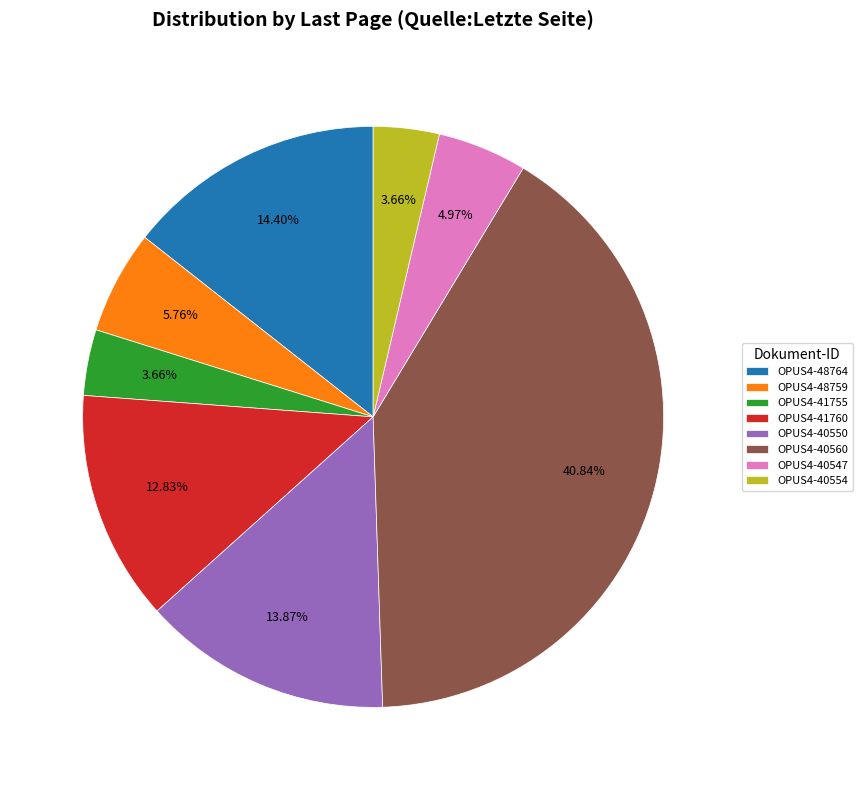

Do OPUS4-41755 and OPUS4-41760 together represent more than half of the pie?

No